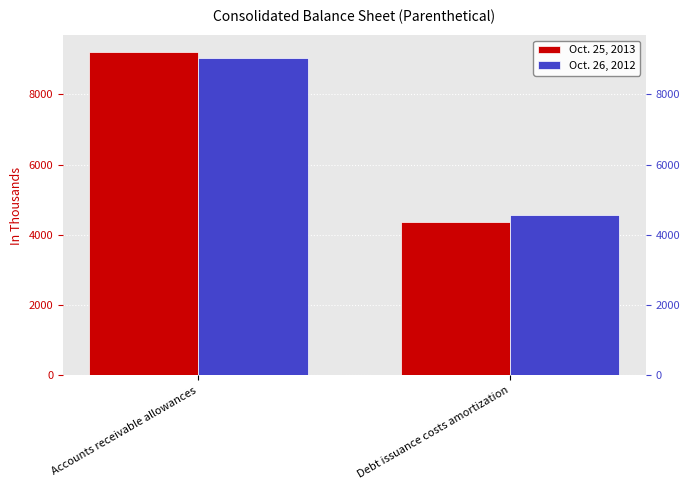

What is the sum of all Oct. 26, 2012 values?

13606